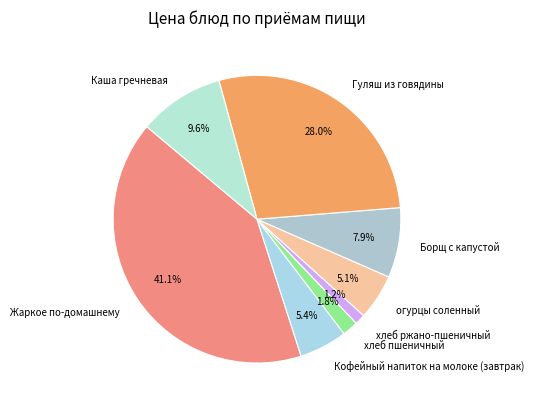

Which category has the biggest portion of the pie?

Жаркое по-домашнему